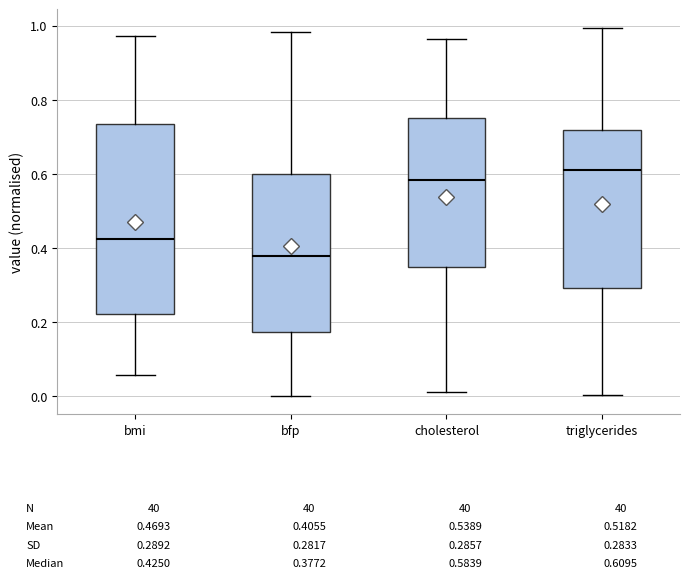

Which box is the tallest, from its lower edge to its upper edge?

bmi